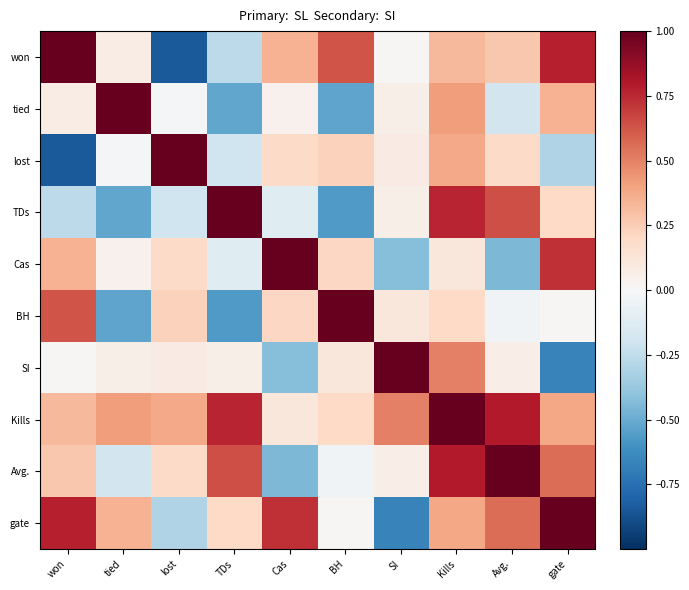

At which category does the chart reach its minimum across all series?

lost